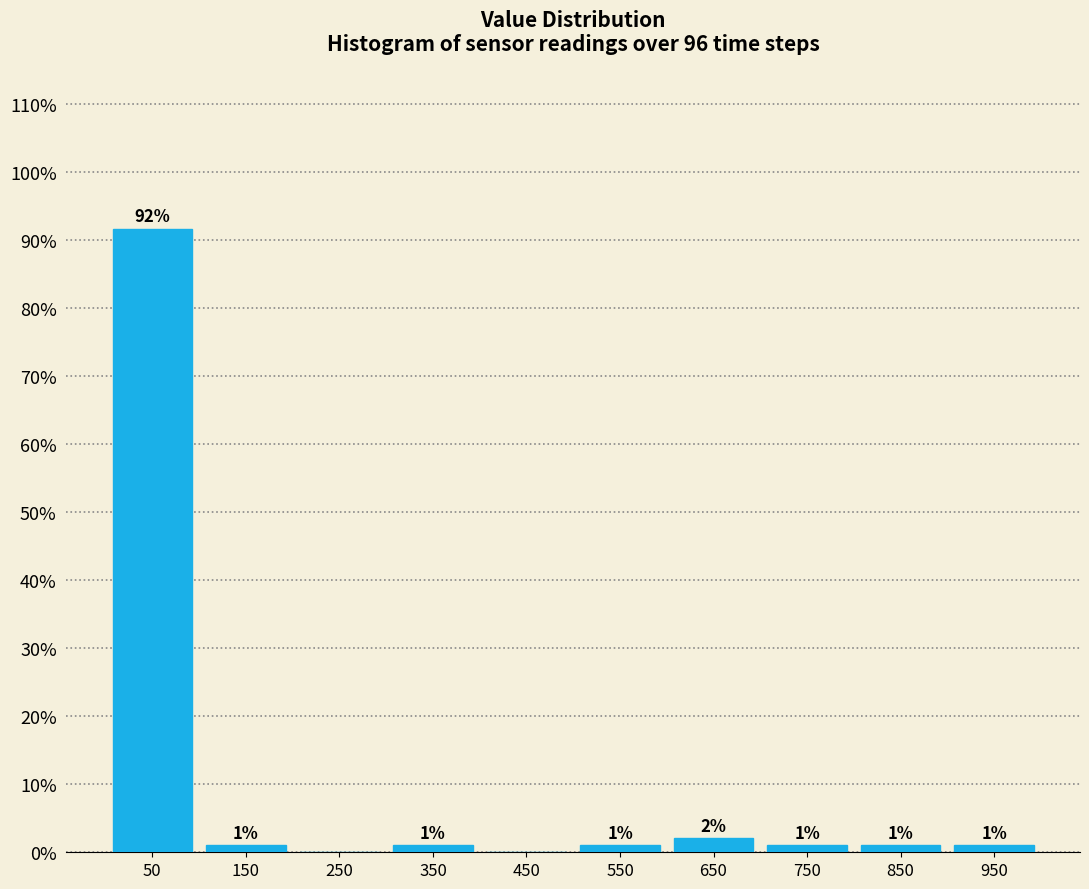

Over which range of the x-axis is the bar tallest?

0 to 100